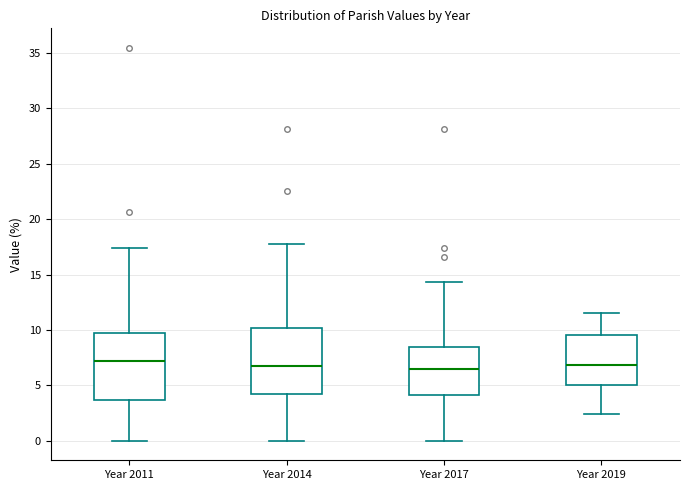

Reading left to right, read every box against the y-axis: the position of its median line, the range the box covers, and the ends of its whiskers. The values are not printed on the chart, so give them approximately, as read against the axis.

Year 2011: median 7.0, box 3.5 to 9.5, whiskers 0.0 to 17.5
Year 2014: median 6.5, box 4.0 to 10.0, whiskers 0.0 to 17.5
Year 2017: median 6.5, box 4.0 to 8.5, whiskers 0.0 to 14.5
Year 2019: median 7.0, box 5.0 to 9.5, whiskers 2.5 to 11.5